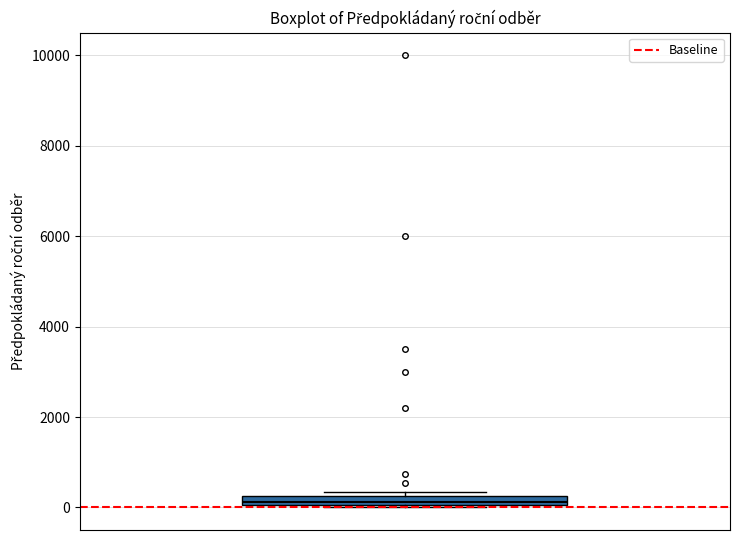

Where is the upper edge of the box on the y-axis? The values are not printed on the chart, so give them approximately, as read against the axis.

200